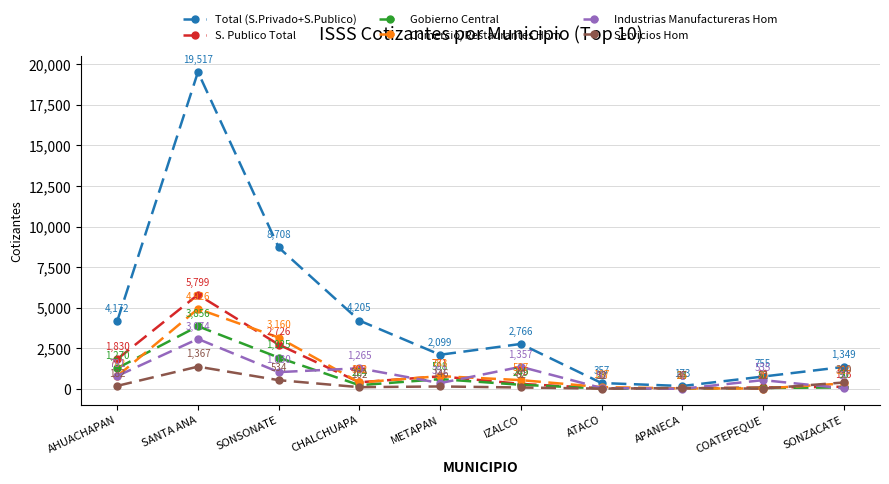

At which label does S. Publico Total first exceed 403?

AHUACHAPAN